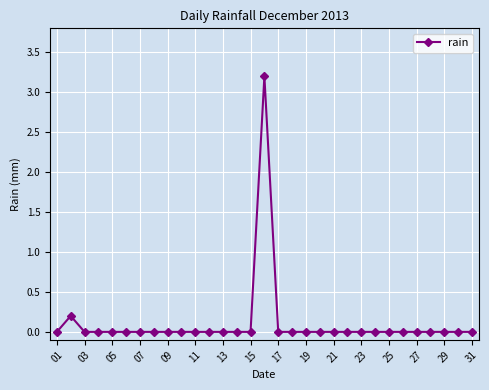

True or false: there are more than 1 points higher than both neighbors.

True